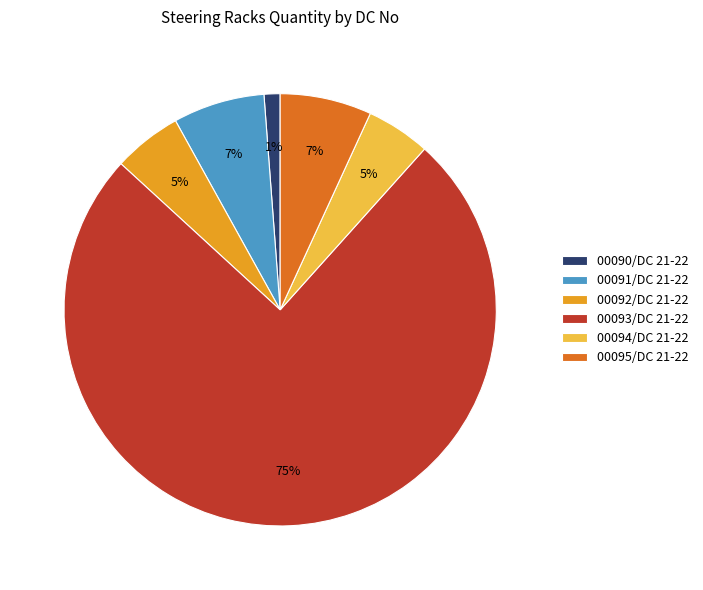

Which category has the biggest portion of the pie?

00093/DC 21-22